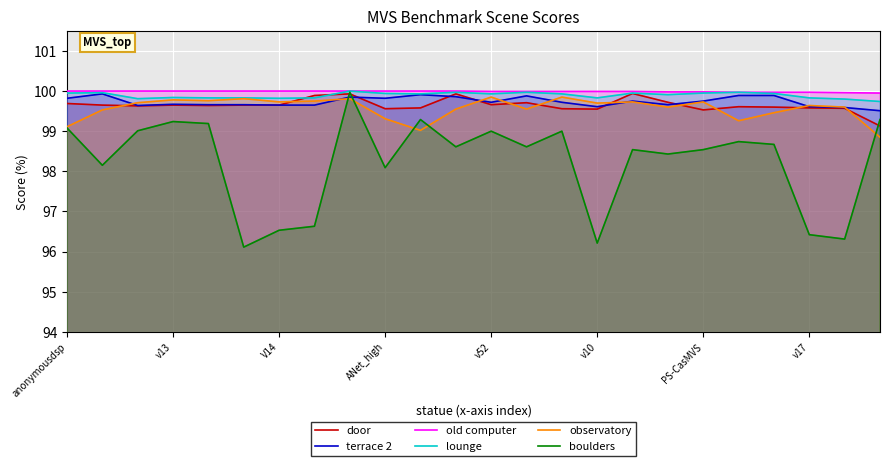

Is it true that door equals 99.6 at v17?

True